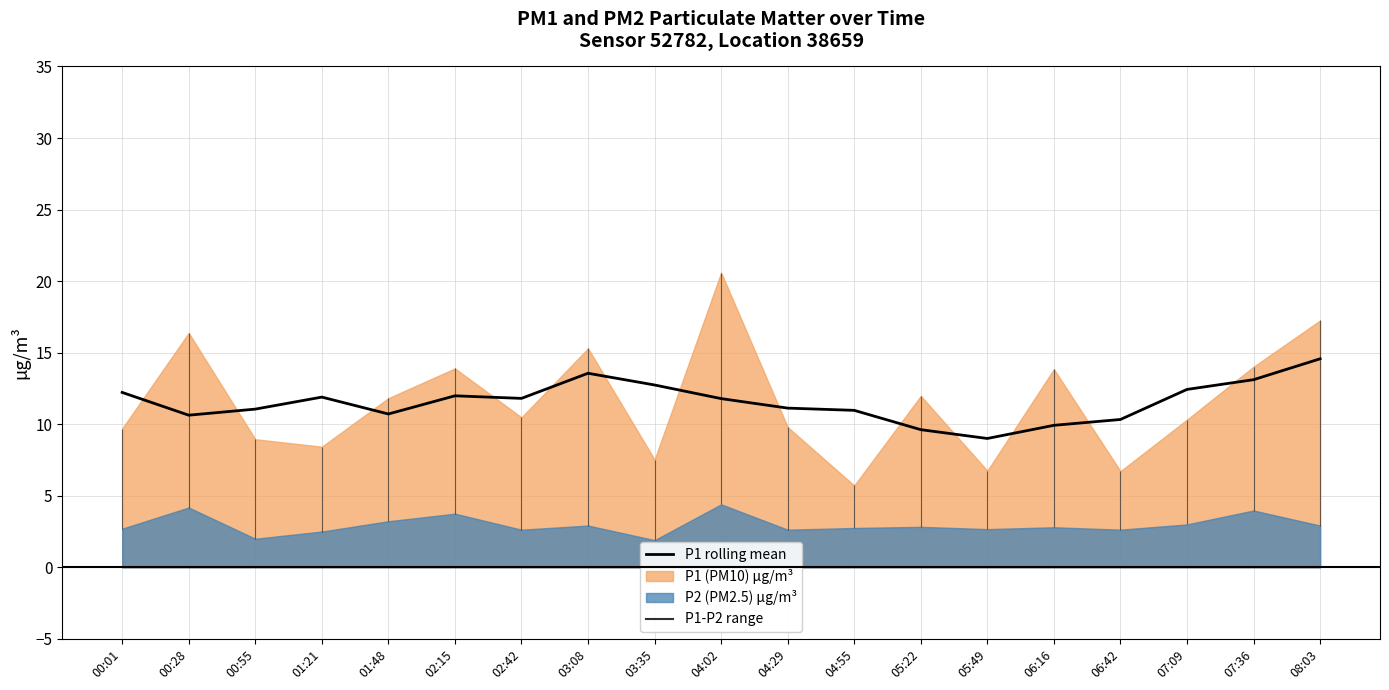

Rank the categories by value from lowest to highest.

05:49, 05:22, 06:16, 06:42, 00:28, 01:48, 04:55, 00:55, 04:29, 04:02, 02:42, 01:21, 02:15, 00:01, 07:09, 03:35, 07:36, 03:08, 08:03